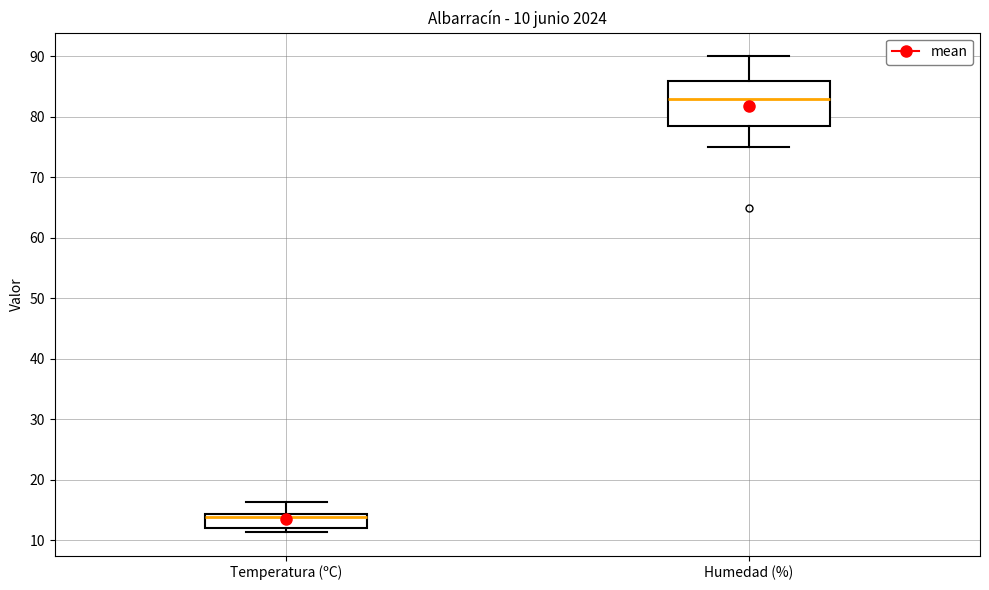

Which box has the highest median line?

Humedad (%)